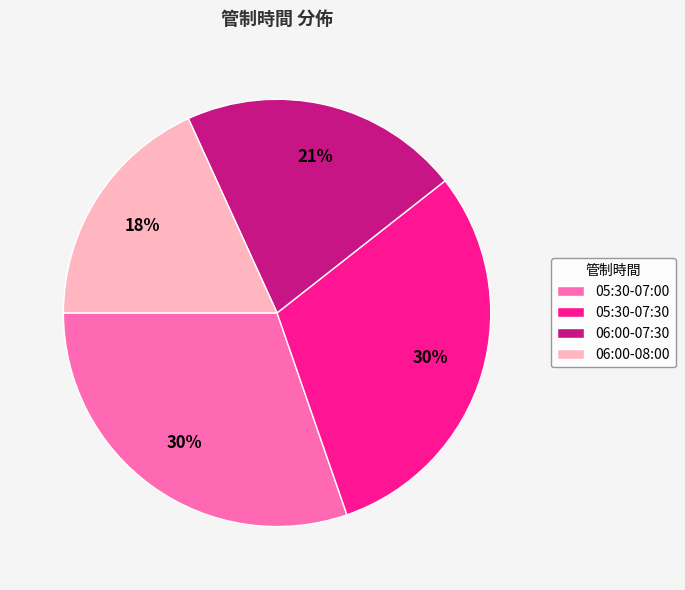

What is the ratio of the value at 05:30-07:00 to the value at 06:00-07:30?

1.4